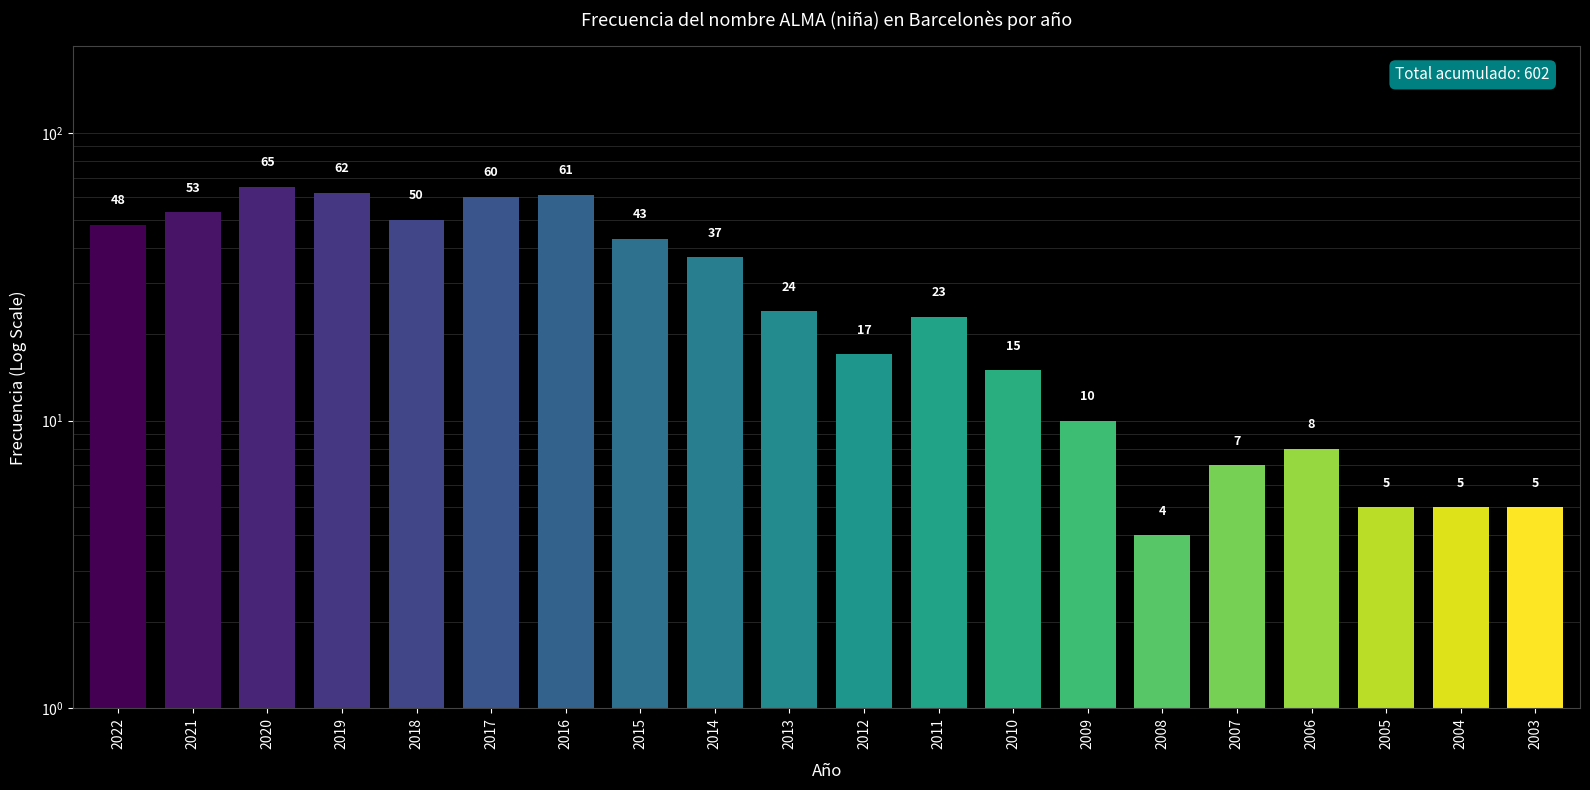

What is the difference between the values at 2018 and 2009?

40